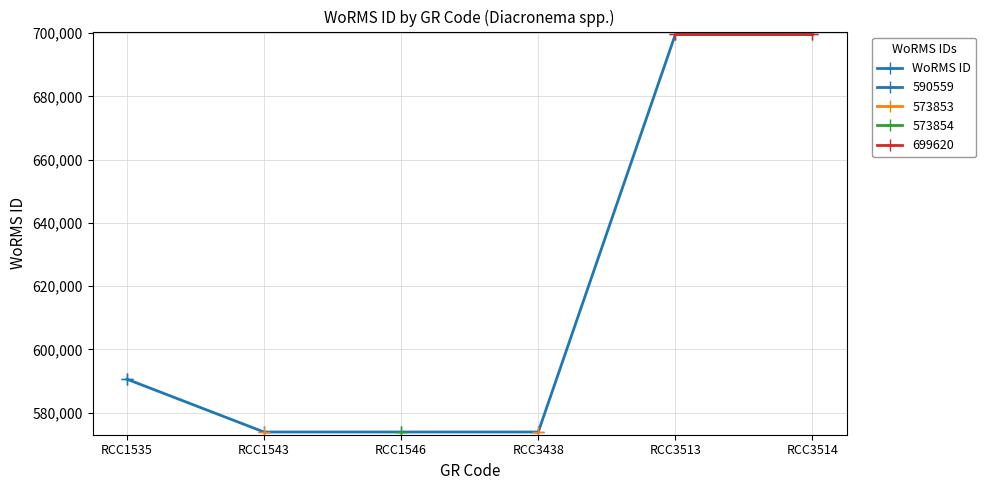

What is the sum of all values?

3711359